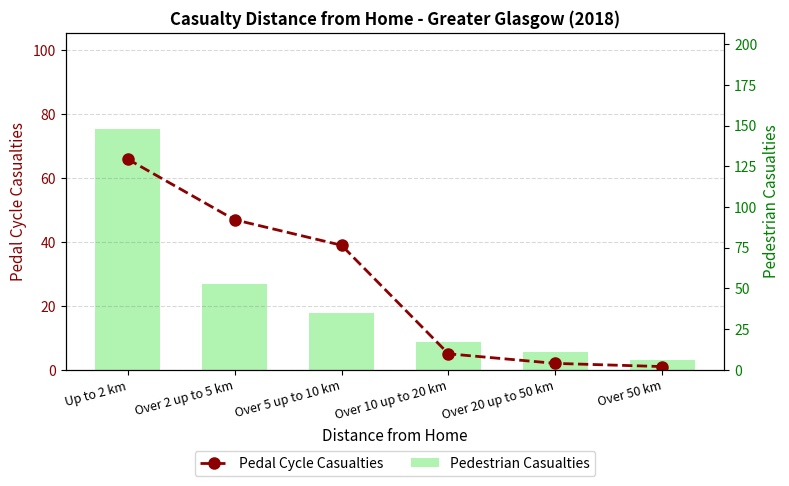

What is the difference between the Pedal Cycle Casualties values at Over 50 km and Over 2 up to 5 km?

46